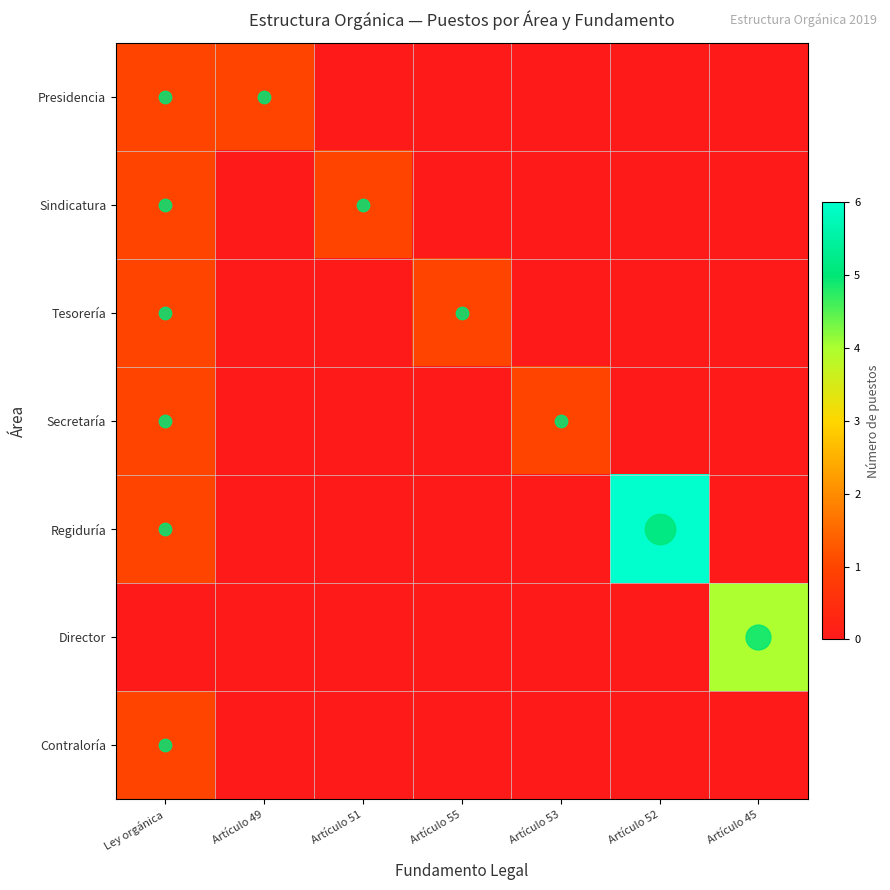

Reading right to left, transcribe all the data shown in this chart.

Presidencia: Artículo 45=0	Artículo 52=0	Artículo 53=0	Artículo 55=0	Artículo 51=0	Artículo 49=1	Ley orgánica=1
Sindicatura: Artículo 45=0	Artículo 52=0	Artículo 53=0	Artículo 55=0	Artículo 51=1	Artículo 49=0	Ley orgánica=1
Tesorería: Artículo 45=0	Artículo 52=0	Artículo 53=0	Artículo 55=1	Artículo 51=0	Artículo 49=0	Ley orgánica=1
Secretaría: Artículo 45=0	Artículo 52=0	Artículo 53=1	Artículo 55=0	Artículo 51=0	Artículo 49=0	Ley orgánica=1
Regiduría: Artículo 45=0	Artículo 52=6	Artículo 53=0	Artículo 55=0	Artículo 51=0	Artículo 49=0	Ley orgánica=1
Director: Artículo 45=4	Artículo 52=0	Artículo 53=0	Artículo 55=0	Artículo 51=0	Artículo 49=0	Ley orgánica=0
Contraloría: Artículo 45=0	Artículo 52=0	Artículo 53=0	Artículo 55=0	Artículo 51=0	Artículo 49=0	Ley orgánica=1